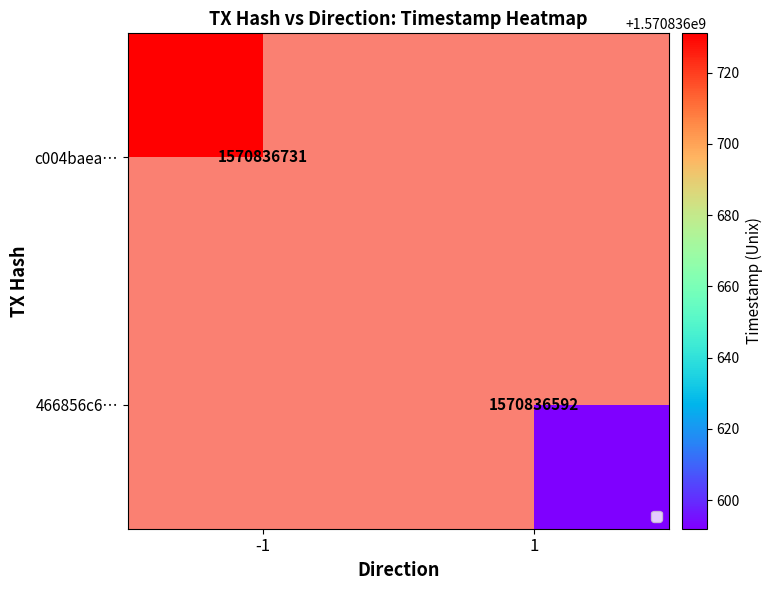

Rank the series at time_stamp from lowest to highest value.

466856c657e430753a7ff8fb15ffd9f67b87aeb, c004baea7740e58d3f1d2958c6cbf5345cac57b